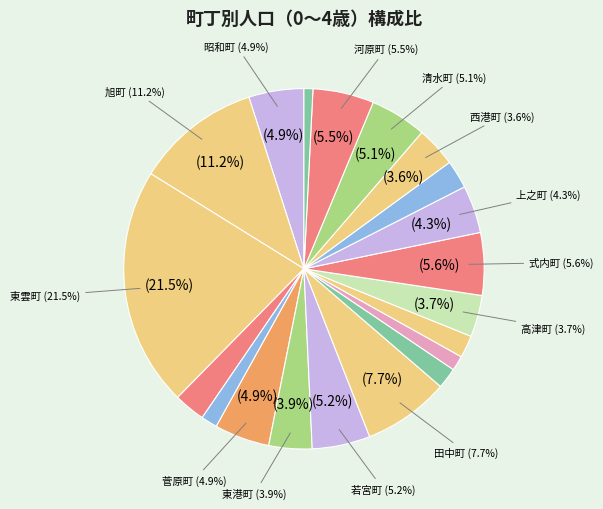

Is there a majority slice in this chart?

No